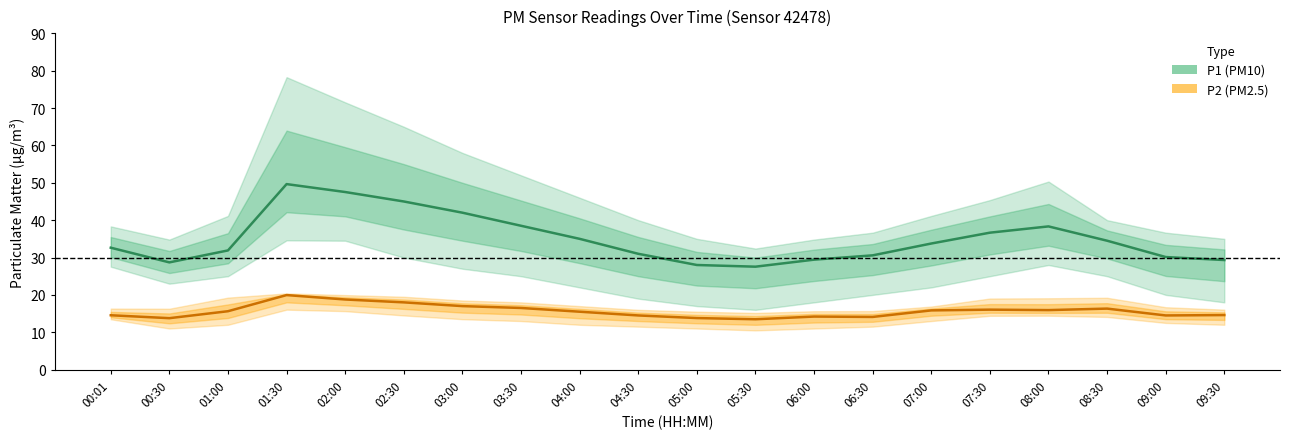

True or false: P2 (PM2.5) and P1 (PM10) cross at least once.

False